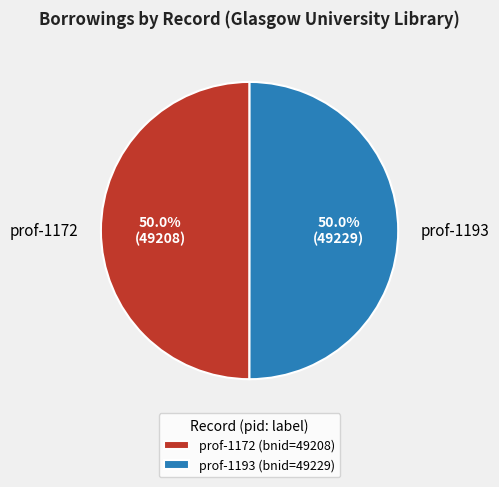

What percentage do prof-1193 and prof-1172 together represent?

100.0%